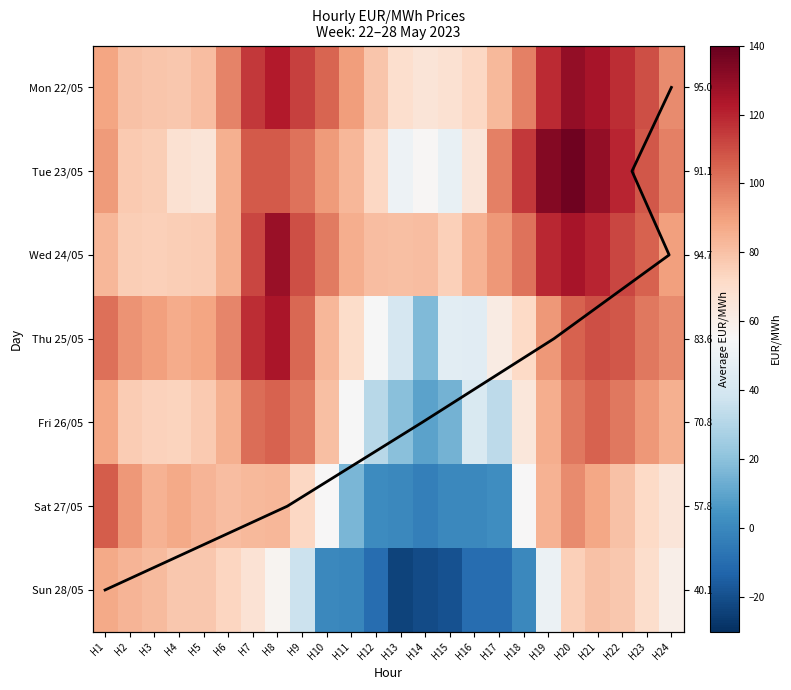

What is the difference between the Thu 25/05 values at H10 and H4?

3.4